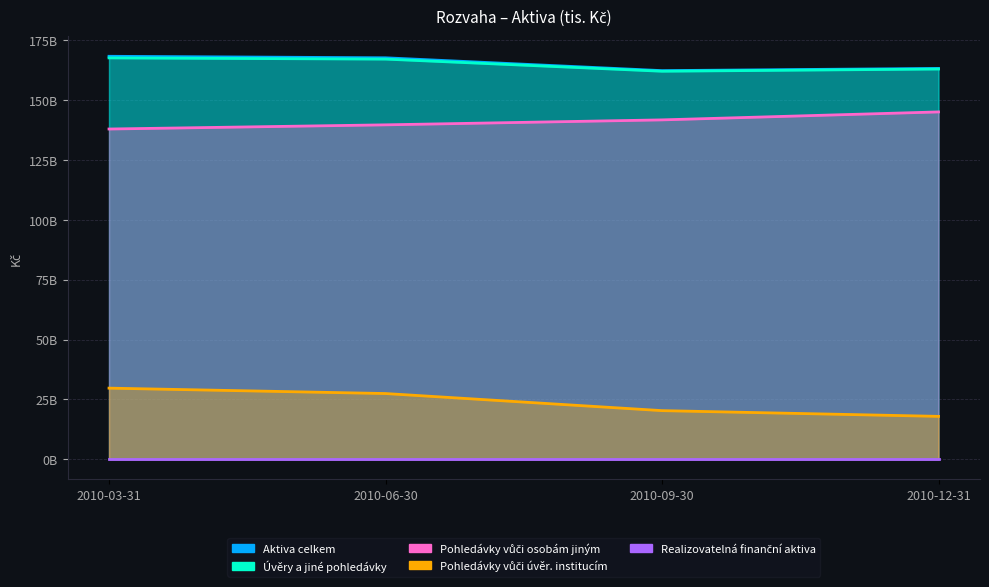

How many lines are shown in the chart?

4